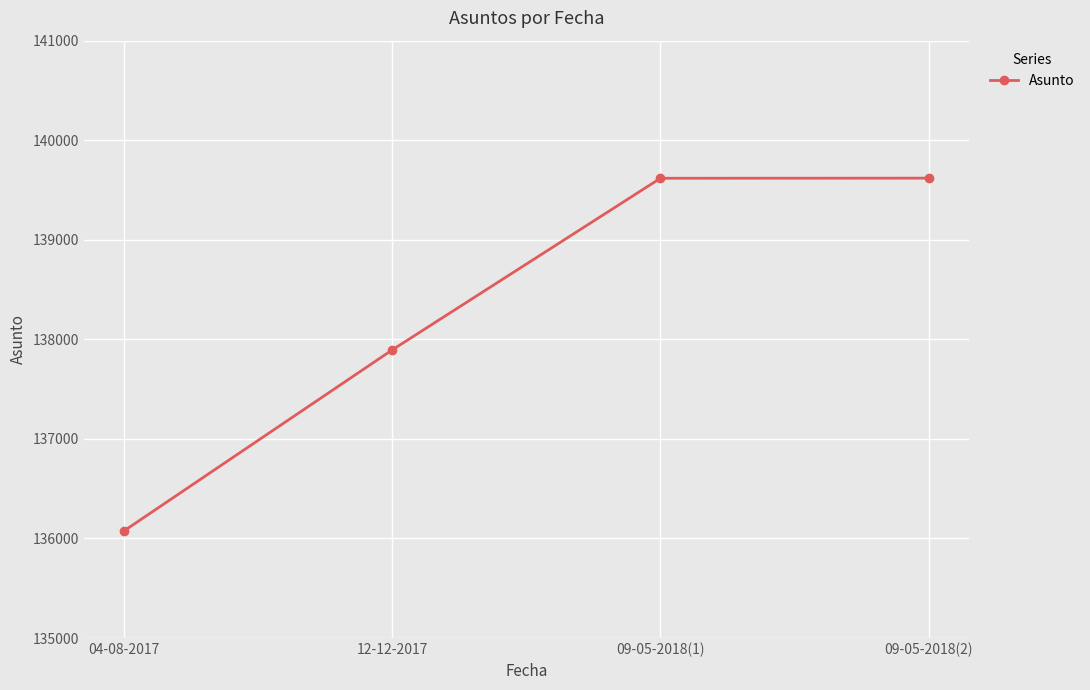

What is the label of the 1st point from the left?

04-08-2017